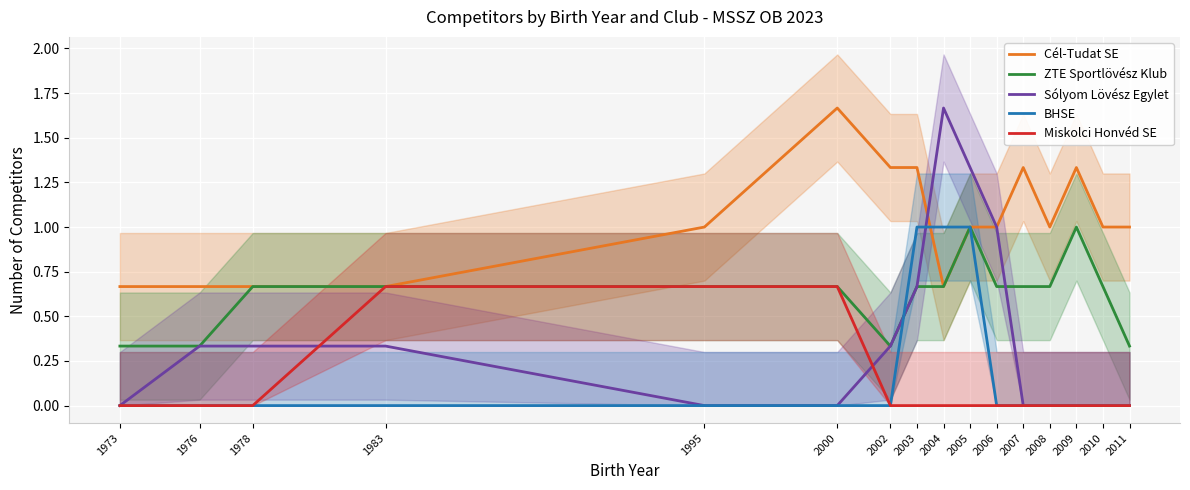

How many interior local valleys does the Cél-Tudat SE series have?

2